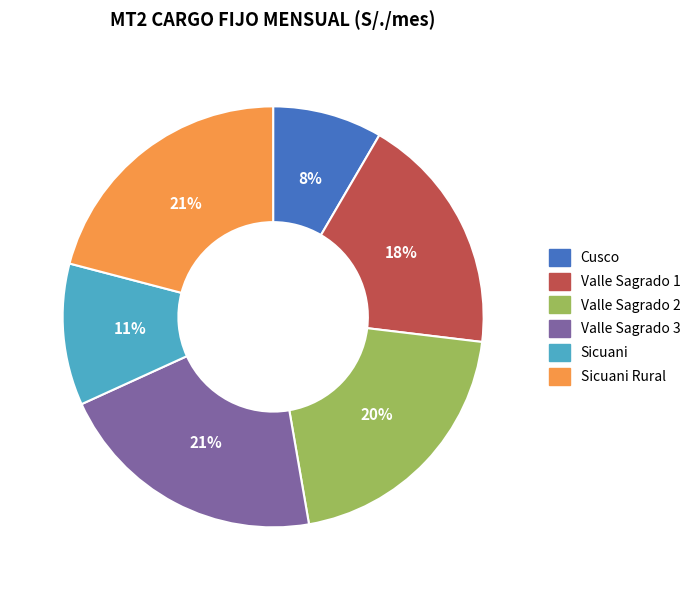

Is it true that Valle Sagrado 1 is 18% of the pie?

True